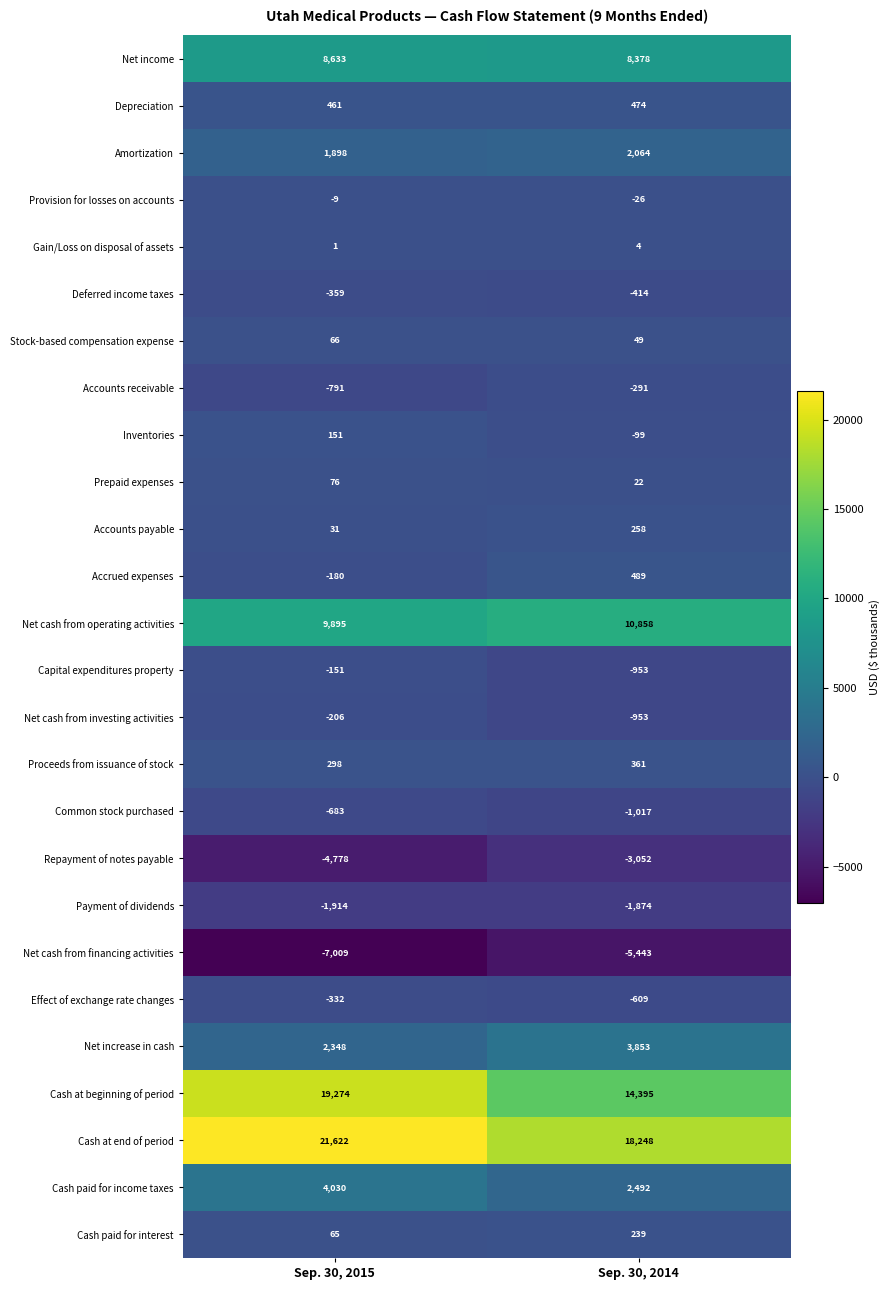

True or false: Accounts receivable has a value of -428 at Sep. 30, 2014.

False